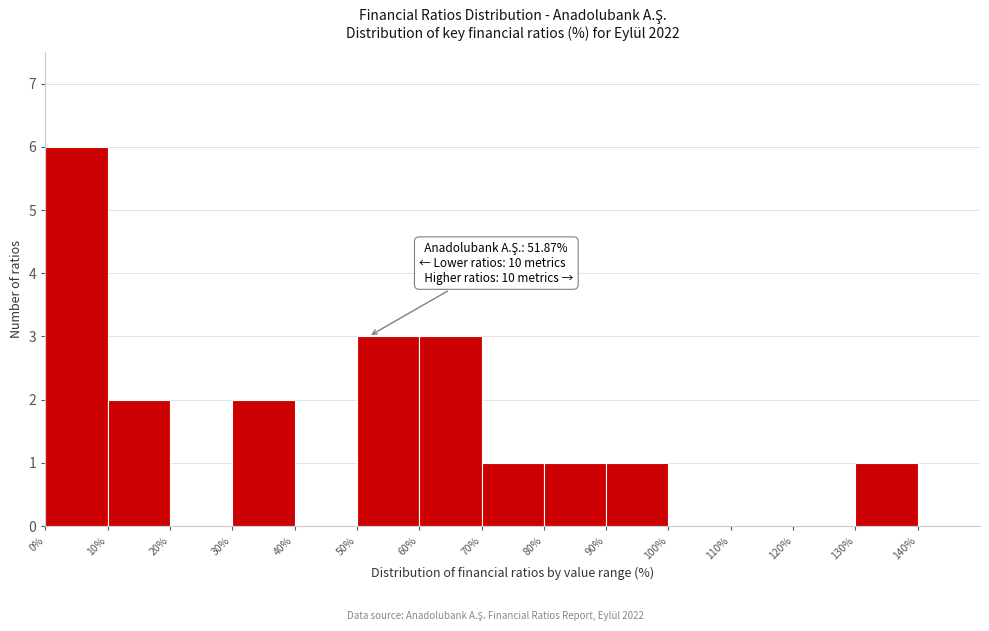

Over which range of the x-axis is the bar tallest?

0 to 10